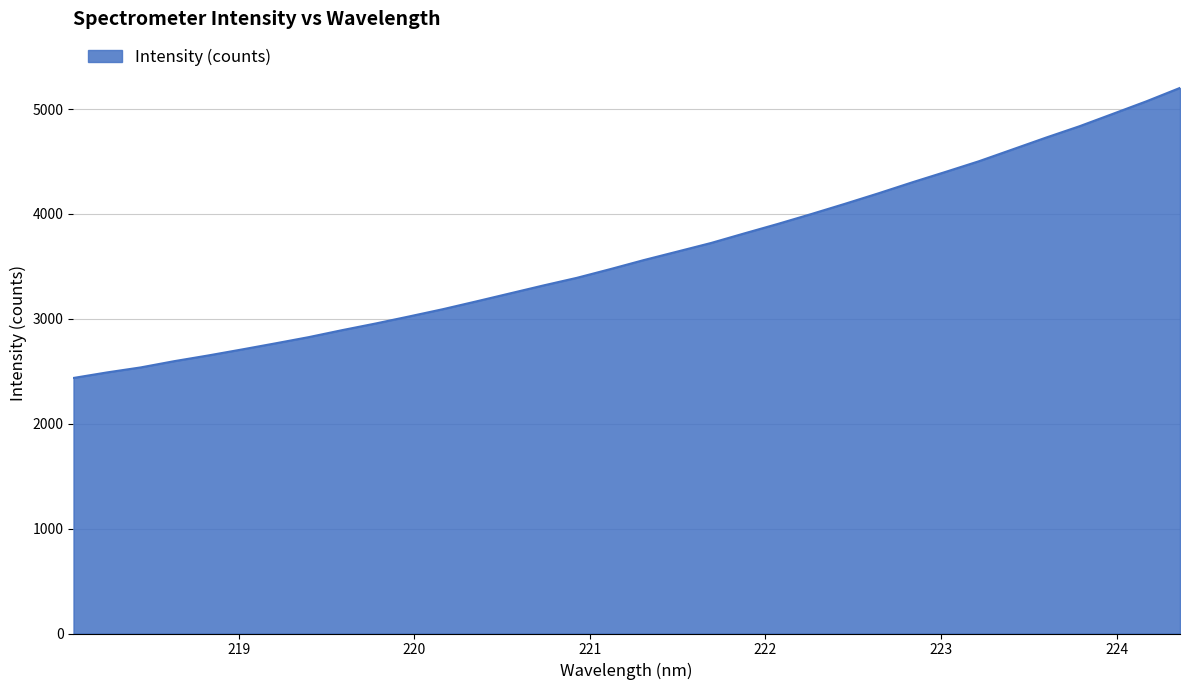

What is the difference between the maximum and minimum values?

2765.6